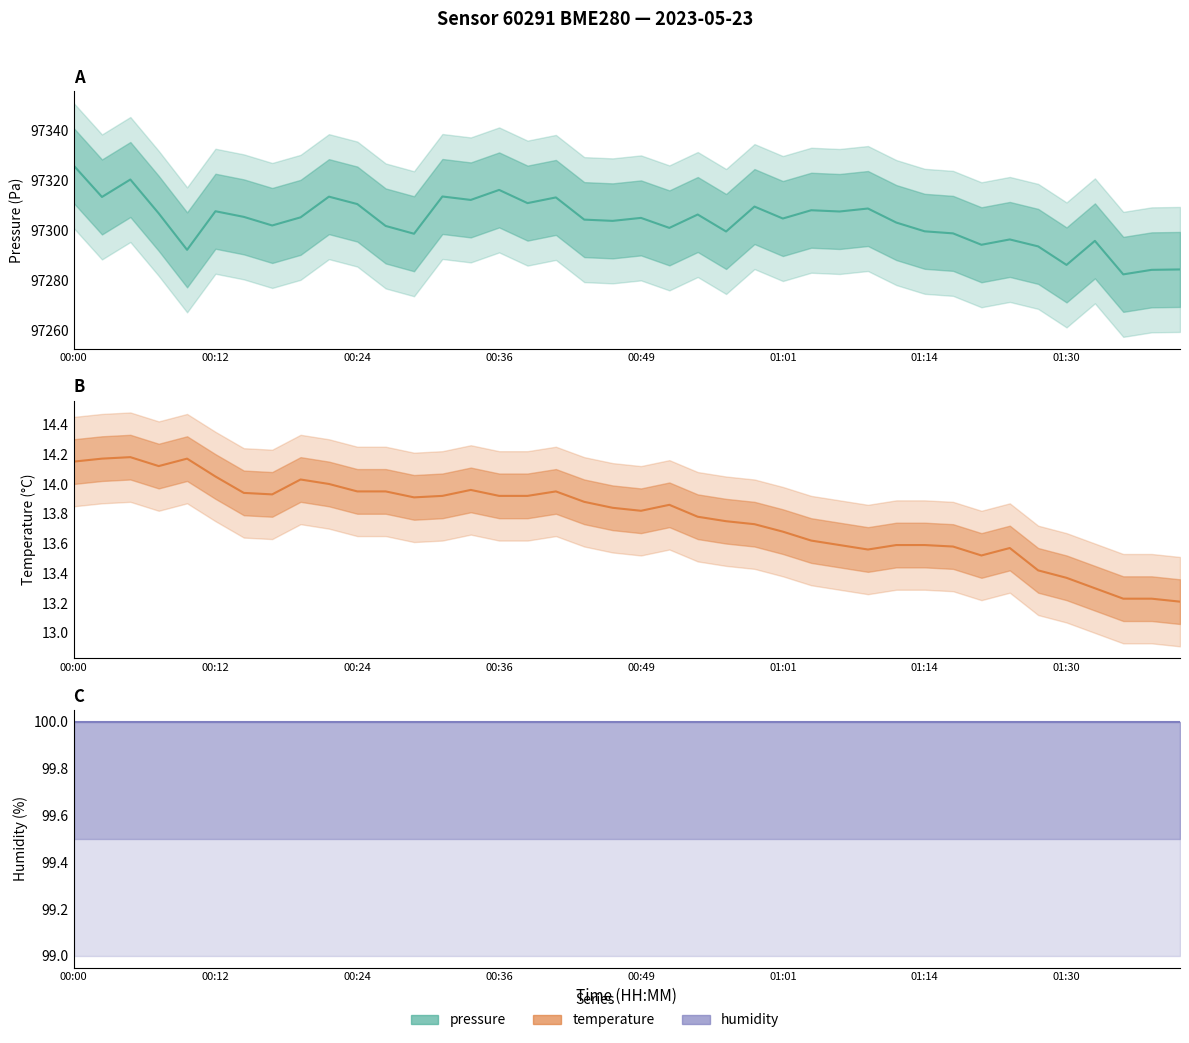

Which series has the largest range (max minus min)?

pressure